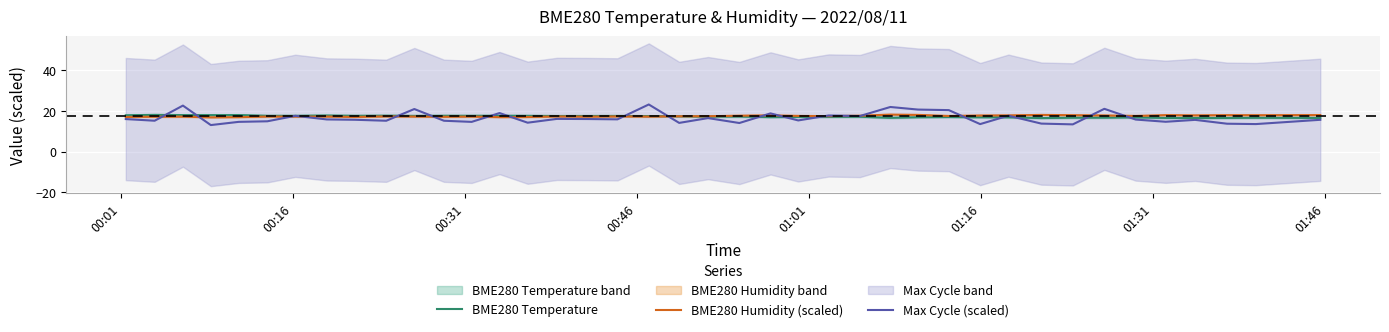

After their last crossing, which series has the higher values: BME280 Humidity (scaled) or Max Cycle (scaled)?

BME280 Humidity (scaled)